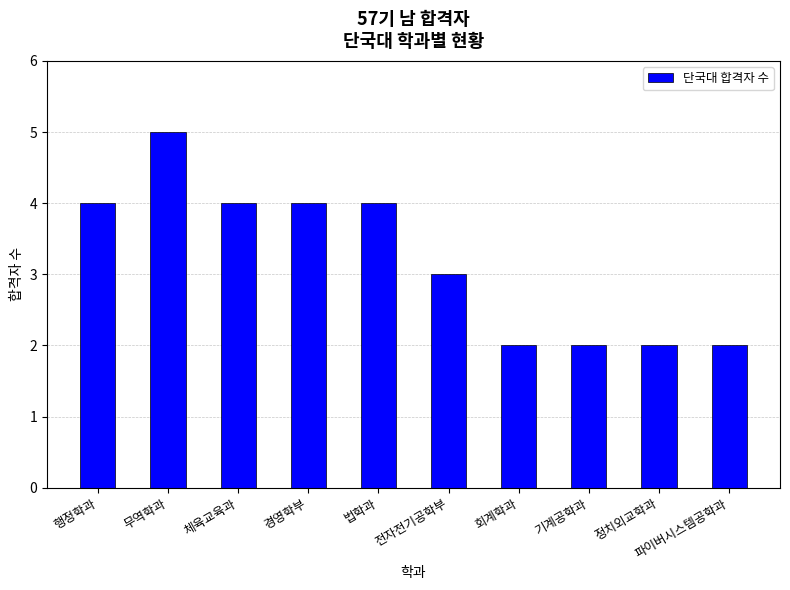

What is the average value?

3